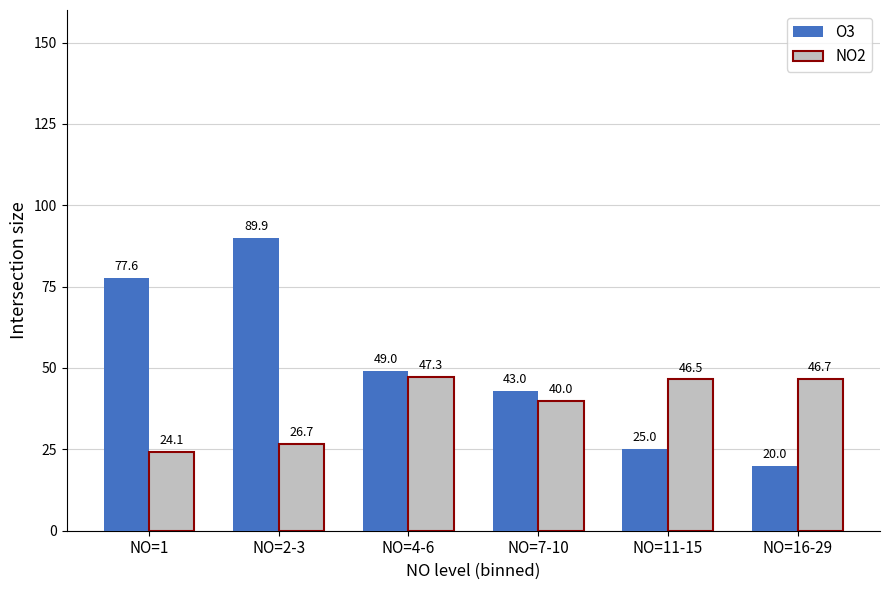

At how many categories does at least one series exceed 46?

5